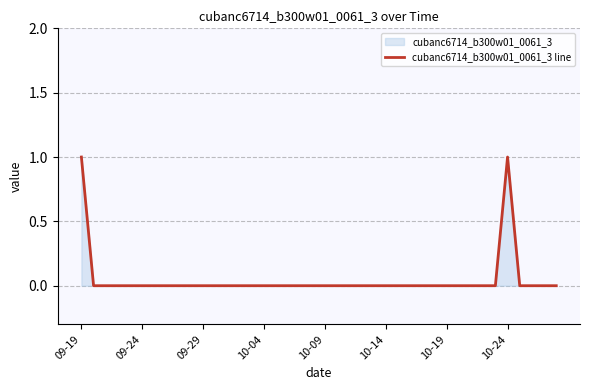

True or false: the data shows 1 at 10-09.

False